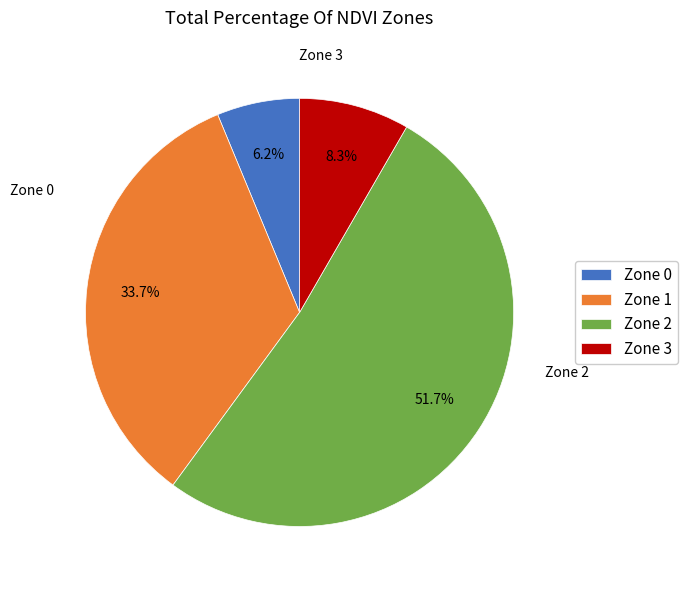

Between Zone 2 and Zone 0, which is larger?

Zone 2